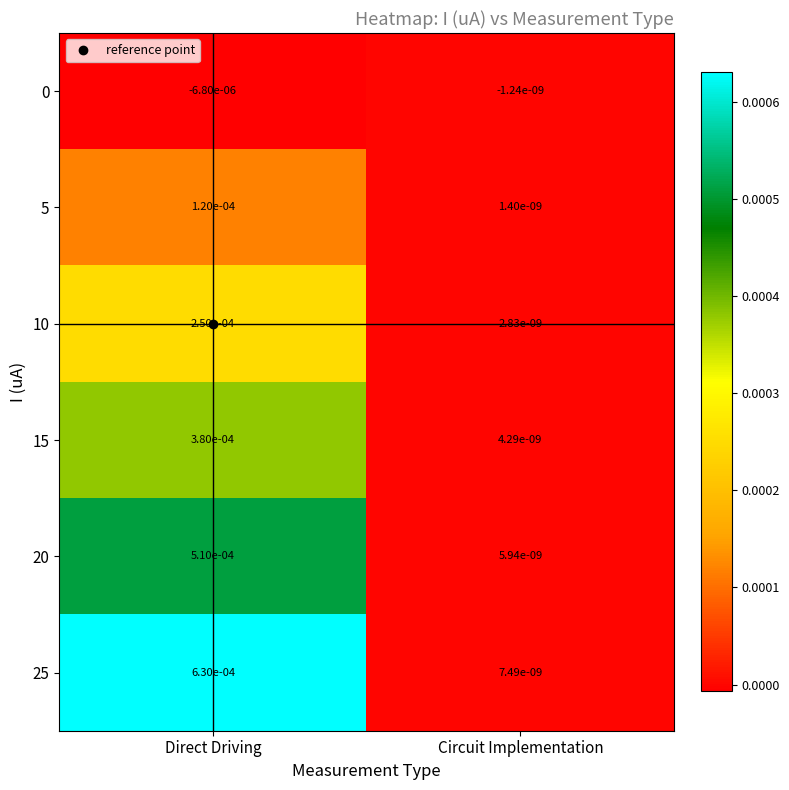

List the labels in order of 0 value, smallest first.

Direct Driving, Circuit Implementation